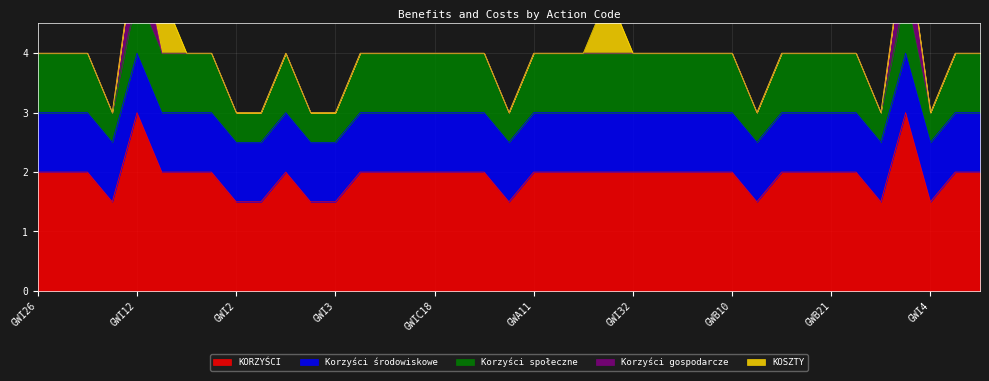

What is the label of the 23rd point from the right?

GWIC18